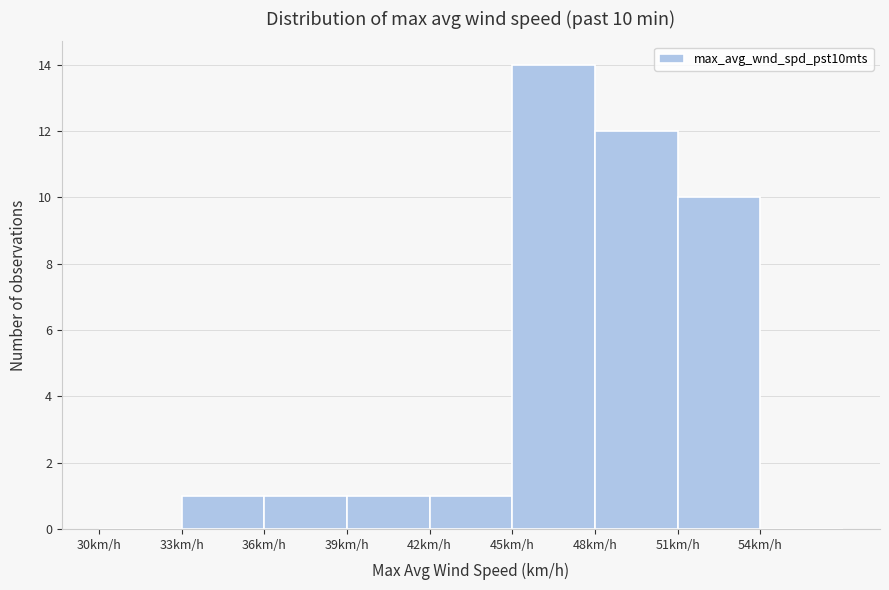

Over which range of the x-axis is the bar tallest?

45 to 48